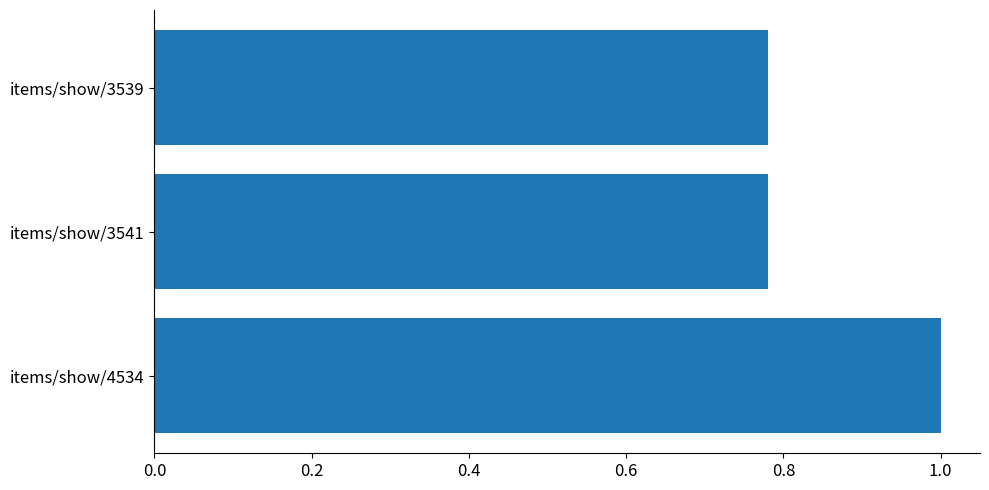

Does the chart contain stacked bars?

No